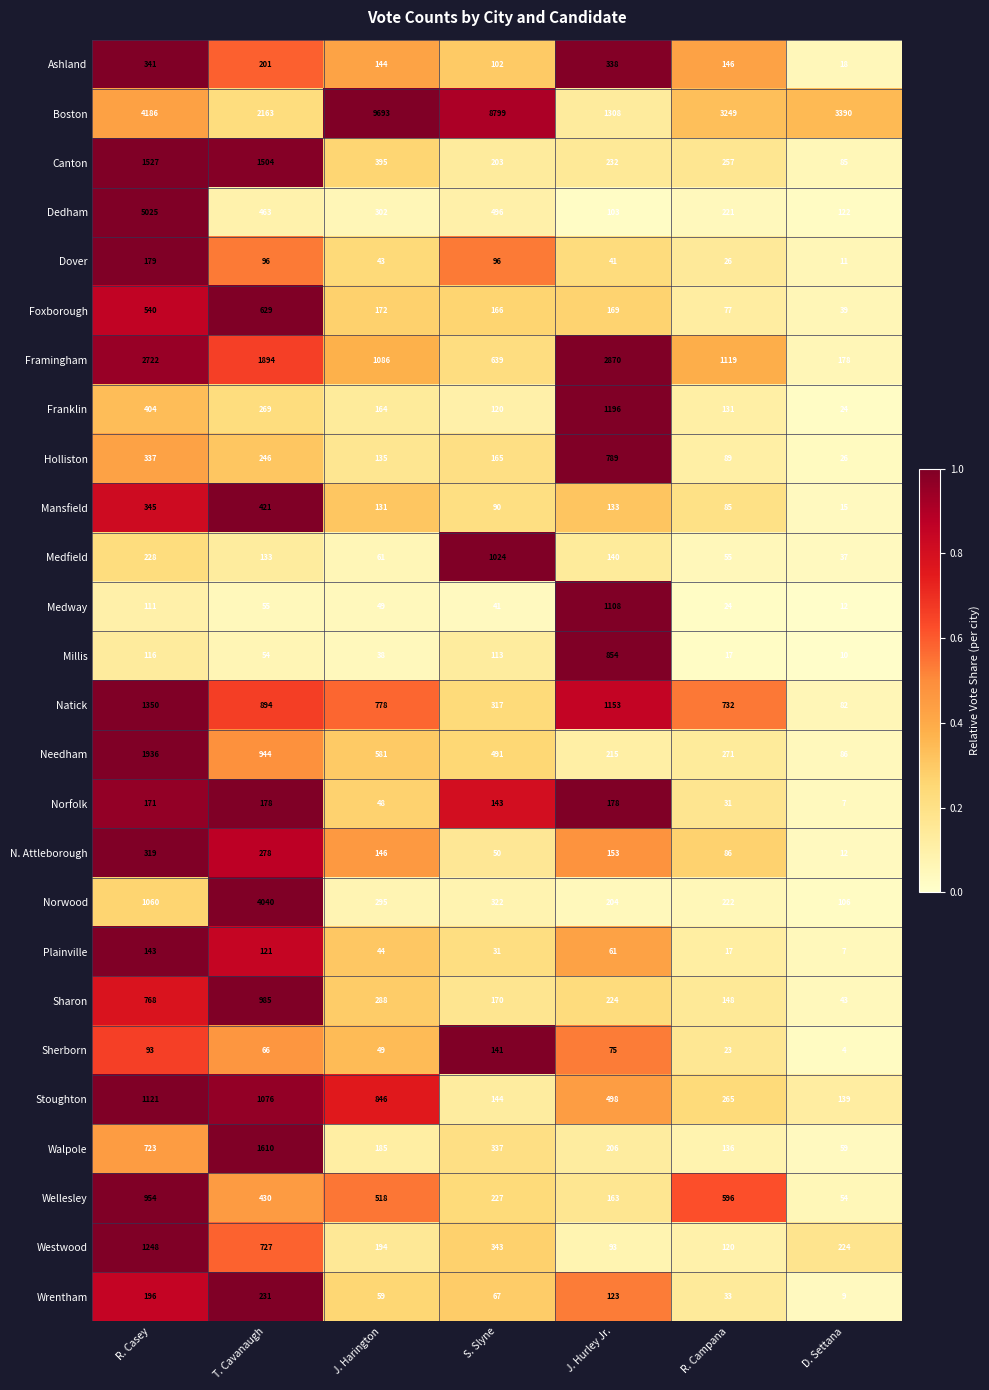

Is the value of Norwood at D. Settana greater than the value of Stoughton at S. Slyne?

No